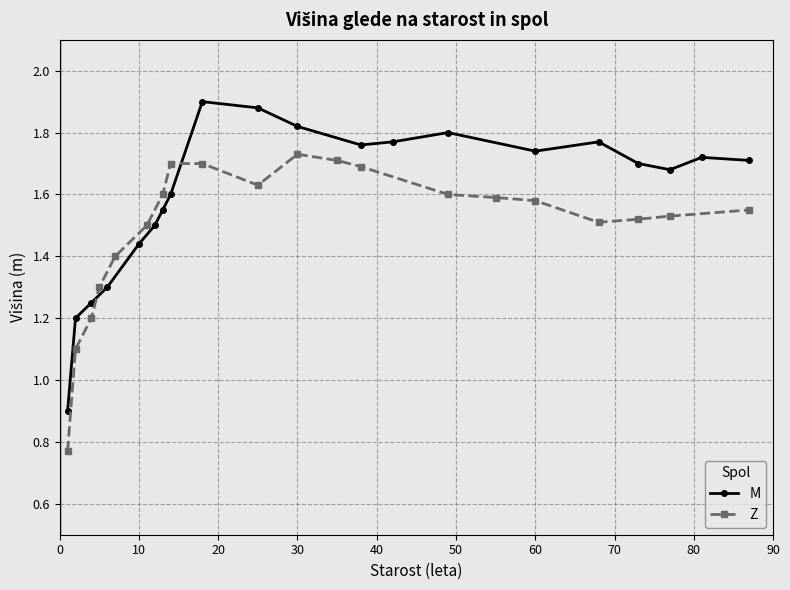

List the series in order of their overall mean, lowest first.

Z, M